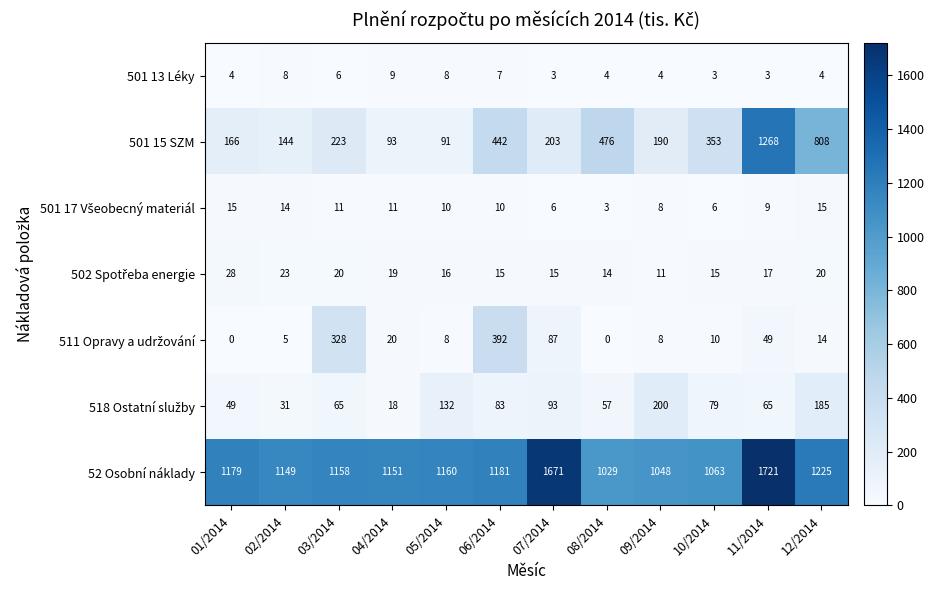

Rank the categories by 501 15 SZM value from highest to lowest.

11/2014, 12/2014, 08/2014, 06/2014, 10/2014, 03/2014, 07/2014, 09/2014, 01/2014, 02/2014, 04/2014, 05/2014